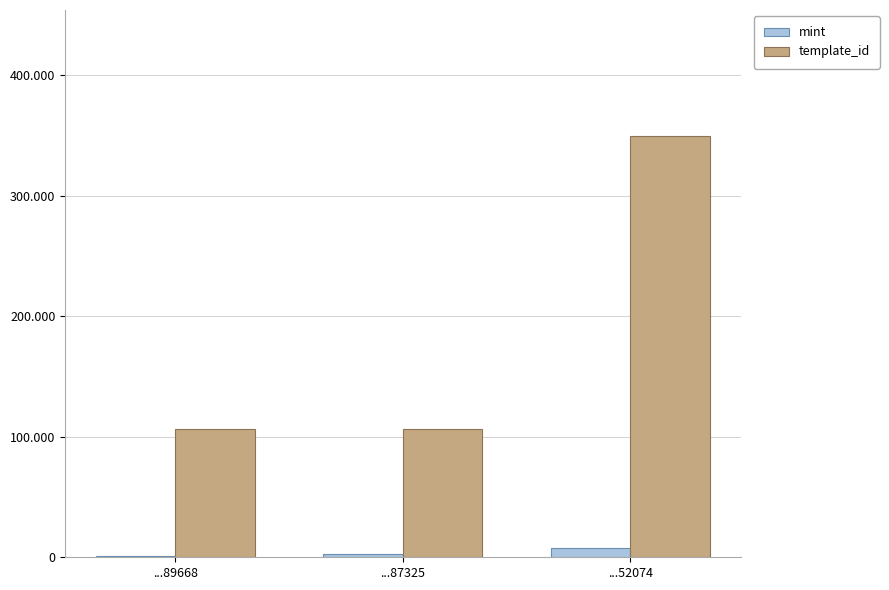

Are the bars grouped side by side (vs. stacked)?

Yes